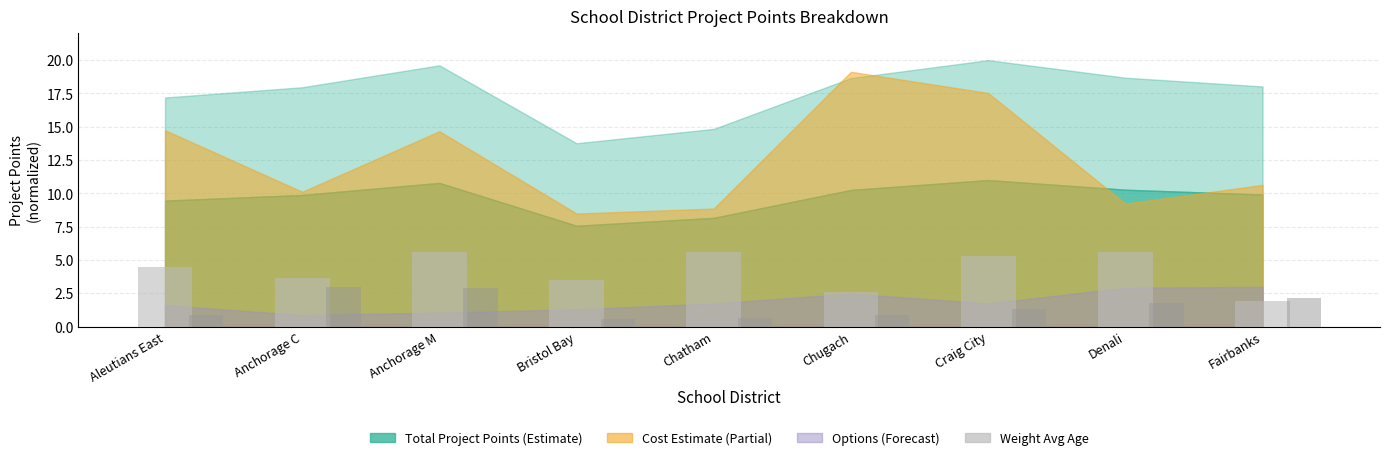

What is the greatest value displayed?

5.6